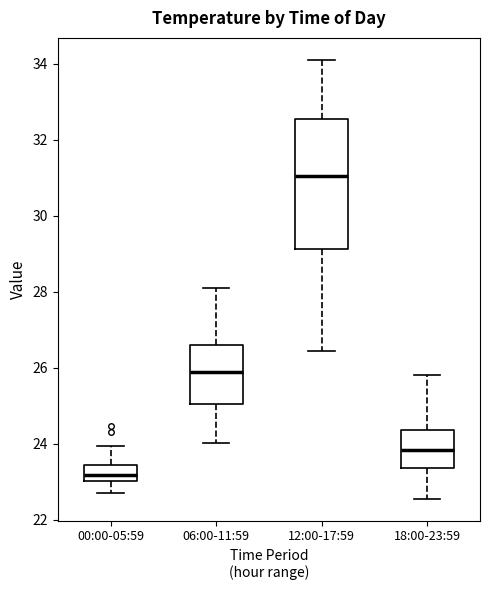

Which box's median line is the lowest?

00:00-05:59